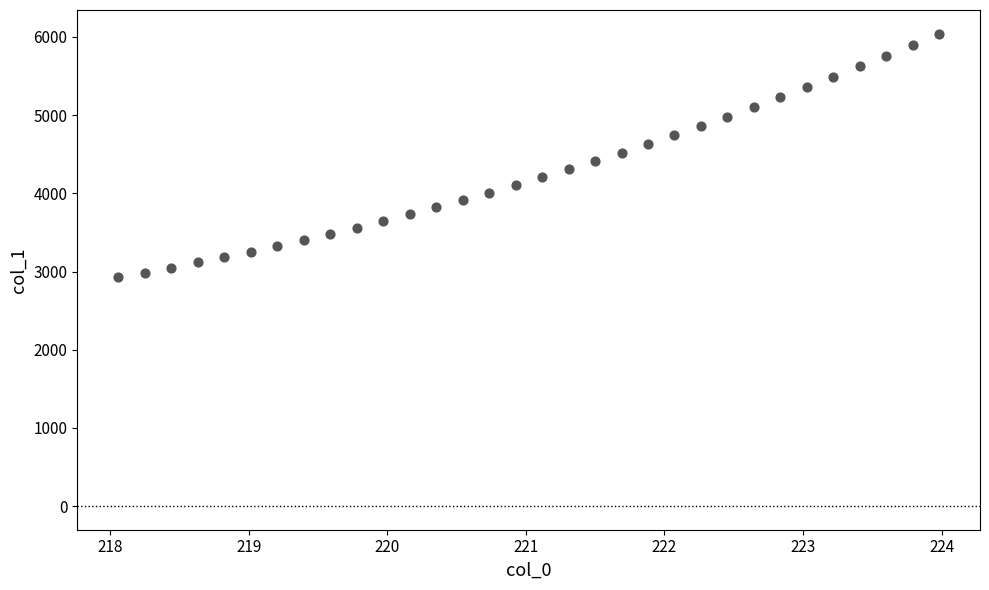

What is the range of Y values (max minus min)?

3118.5